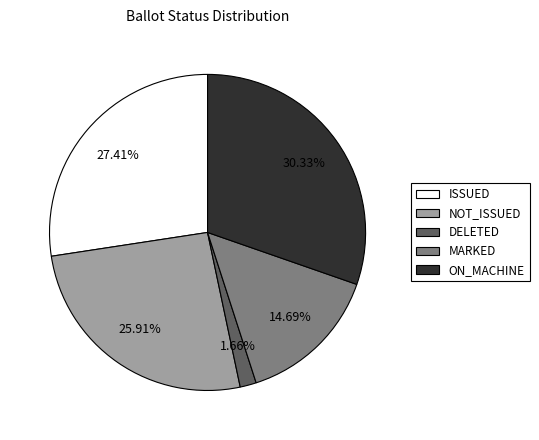

Which slice is the smallest?

DELETED